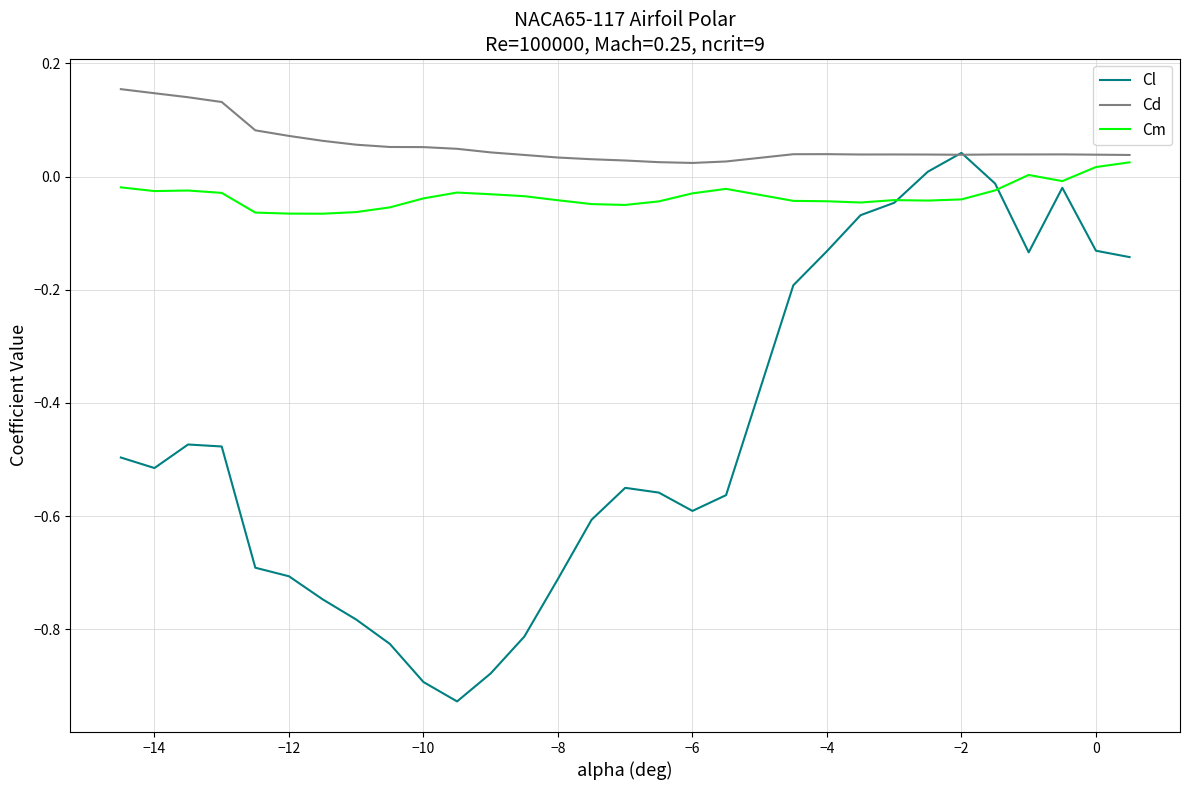

List the series in order of their overall mean, lowest first.

Cl, Cm, Cd